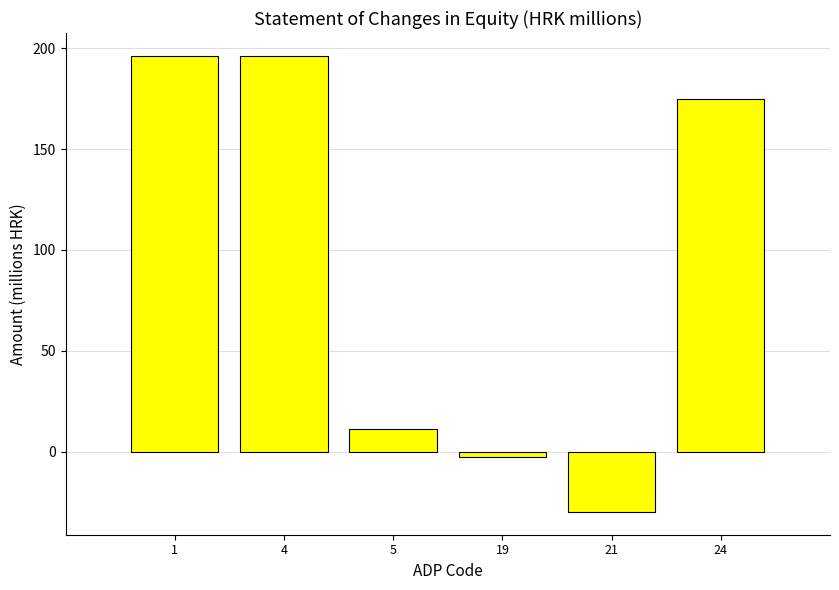

Reading left to right, extract all data points from this chart.

1=196.3	4=196.3	5=11.1	19=-2.7	21=-29.9	24=174.7